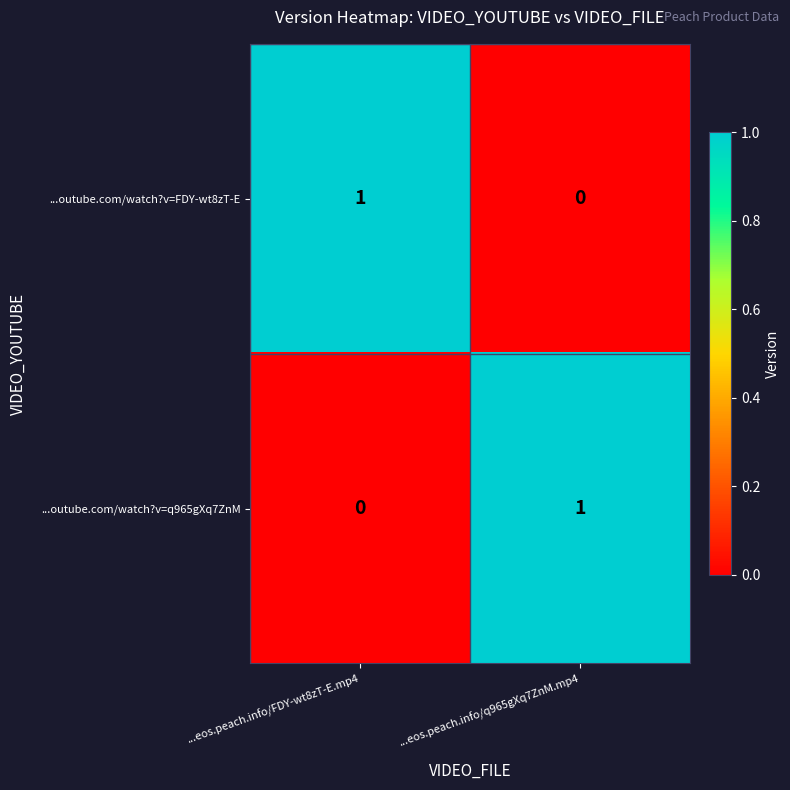

List the labels in order of ...outube.com/watch?v=FDY-wt8zT-E value, smallest first.

...eos.peach.info/q965gXq7ZnM.mp4, ...eos.peach.info/FDY-wt8zT-E.mp4